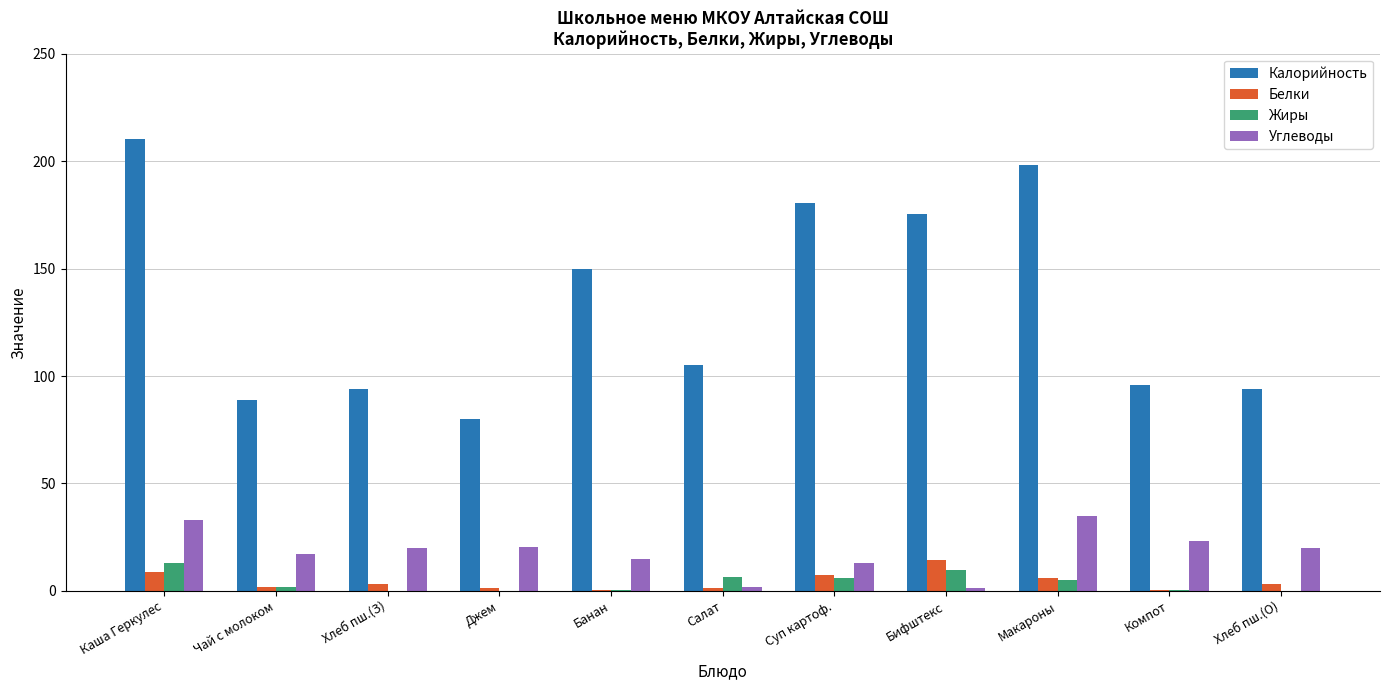

What is the greatest value displayed?

210.2